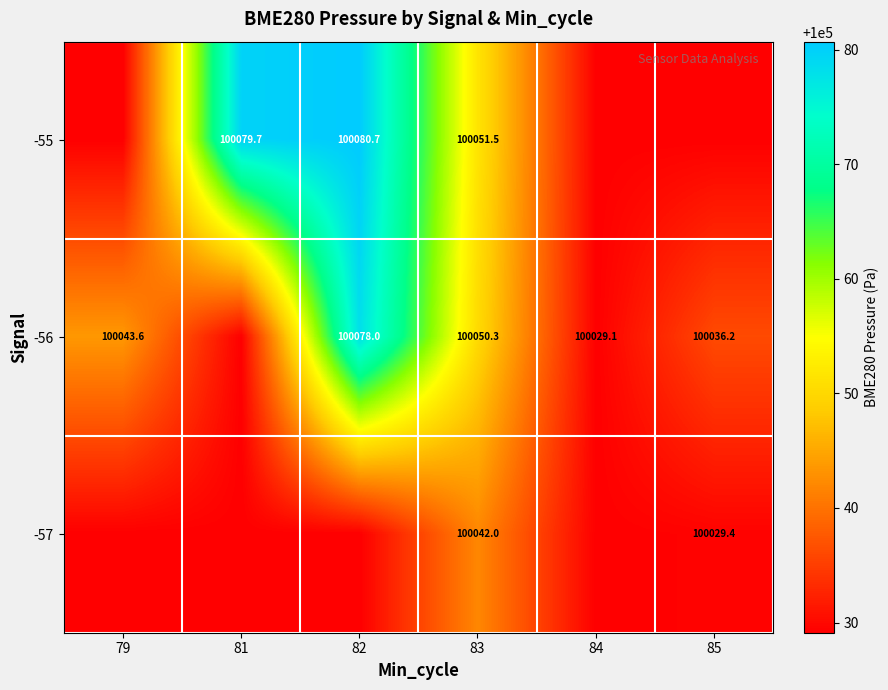

Which category has the lowest value in the -55 series?

79